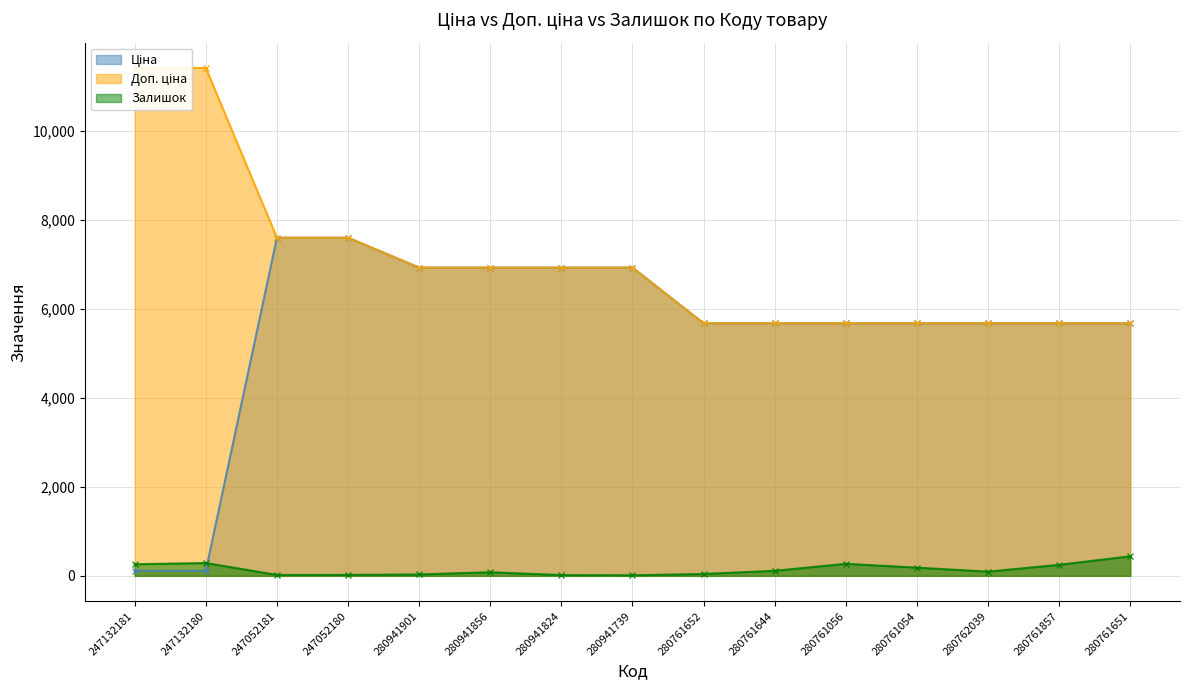

What is the difference between the Залишок values at 280761056 and 280761652?

228.0